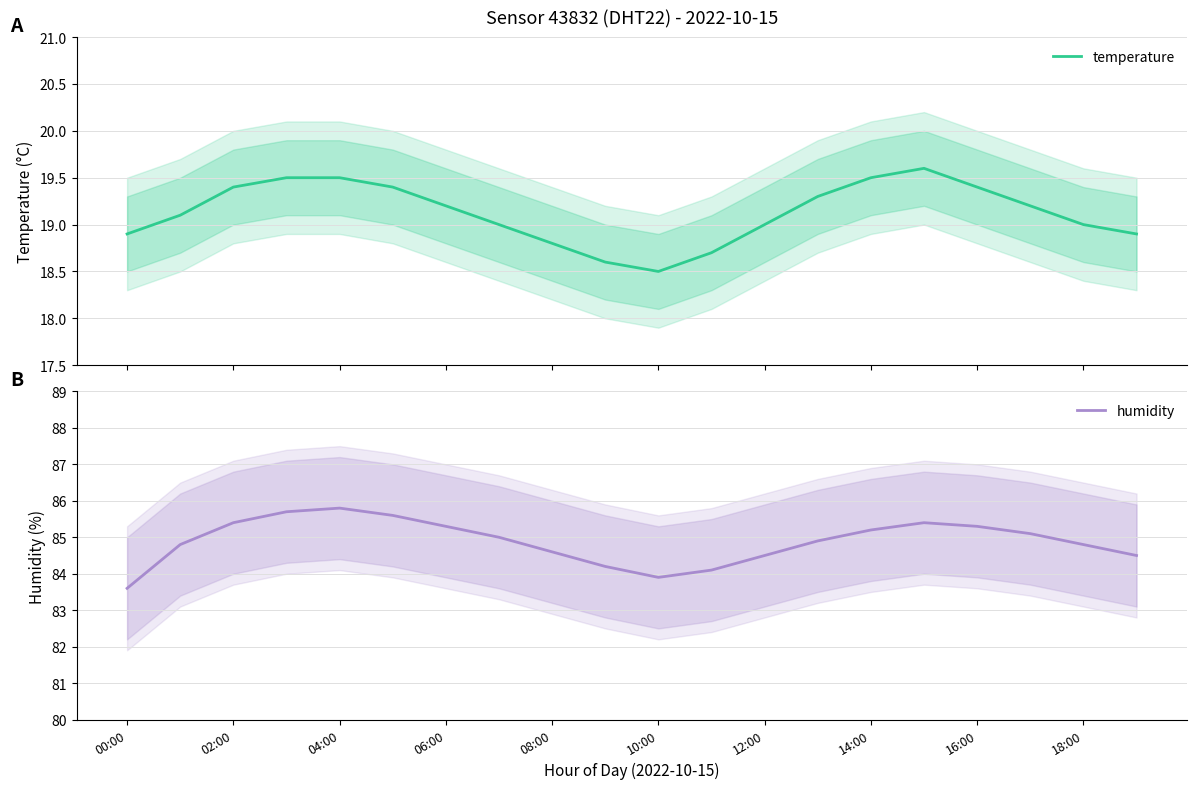

Is it true that humidity equals 85.4 at 02:00?

True